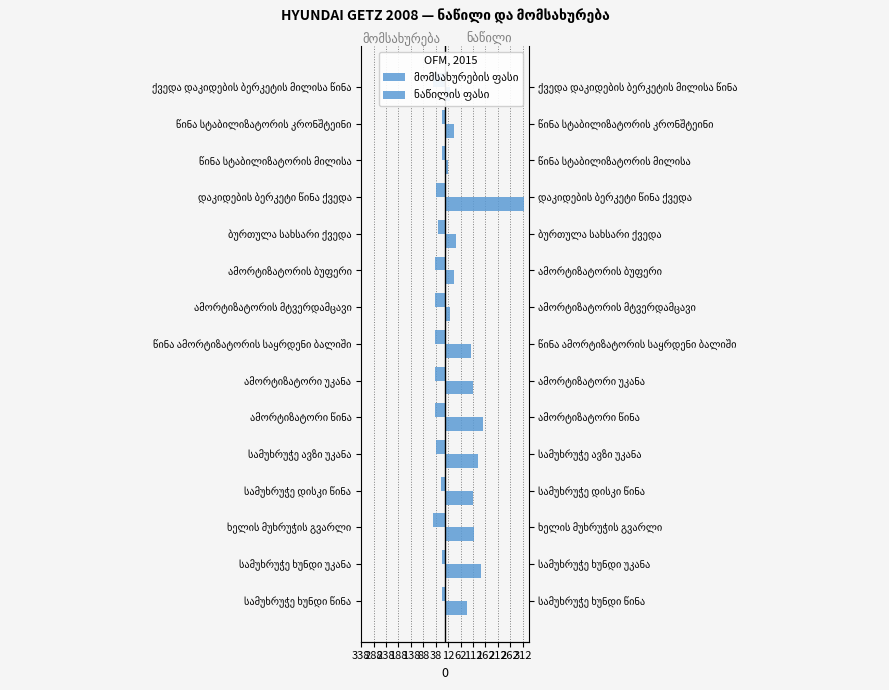

Which series has the widest spread of values?

ნაწილის ფასი